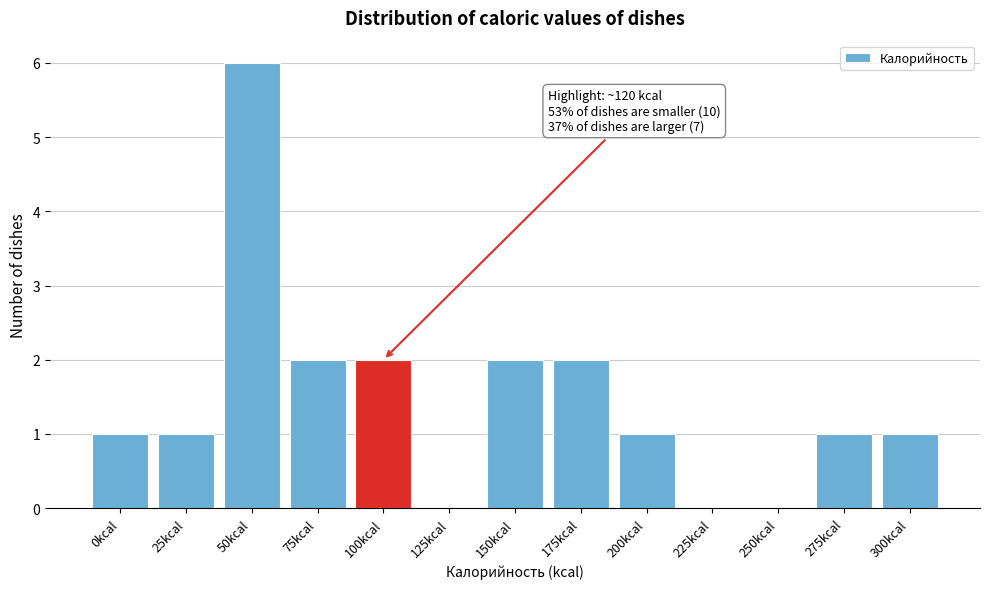

Reading left to right, list all the values displayed in this chart.

0kcal=1	25kcal=1	50kcal=6	75kcal=2	100kcal=2	125kcal=0	150kcal=2	175kcal=2	200kcal=1	225kcal=0	250kcal=0	275kcal=1	300kcal=1